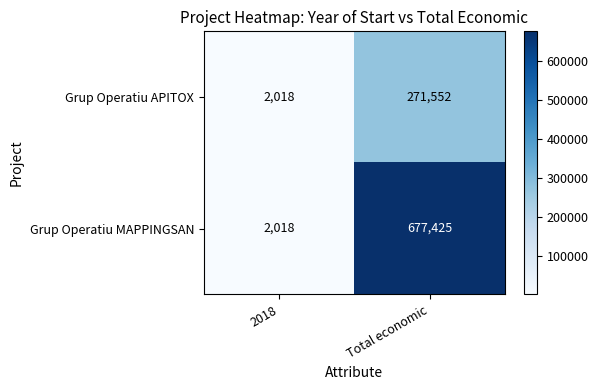

Read the Grup Operatiu APITOX value at 2018, to the nearest 100.

2000